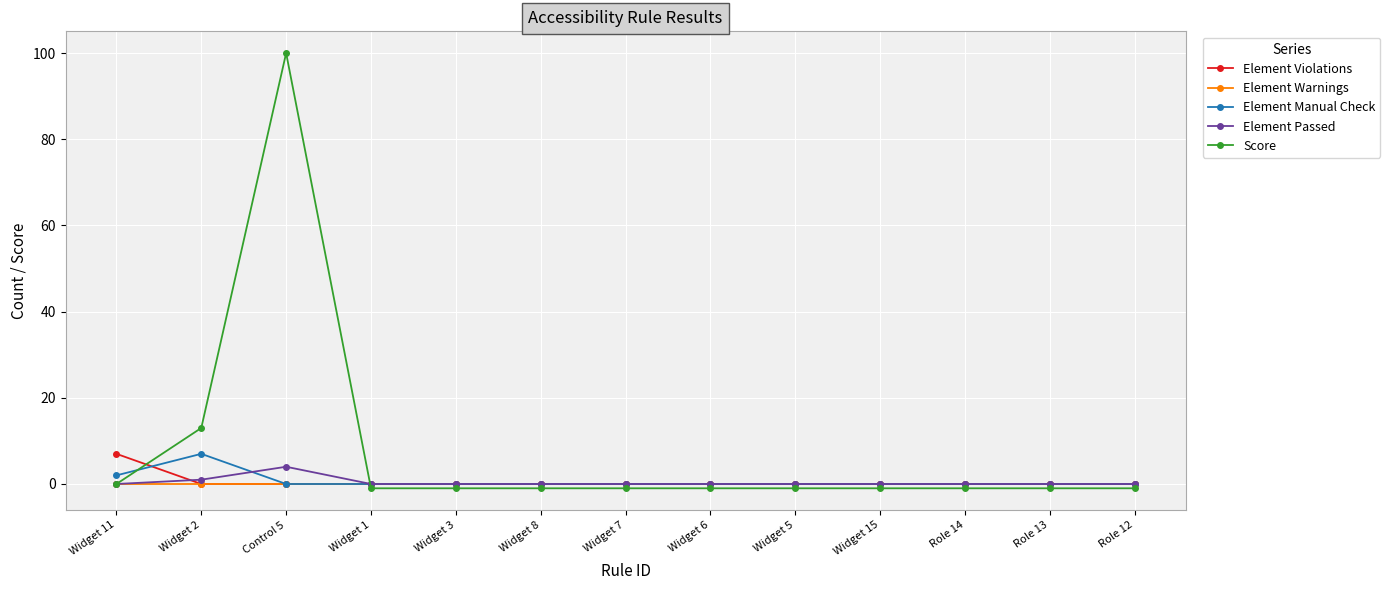

At which category is the sum across all series the highest?

Control 5